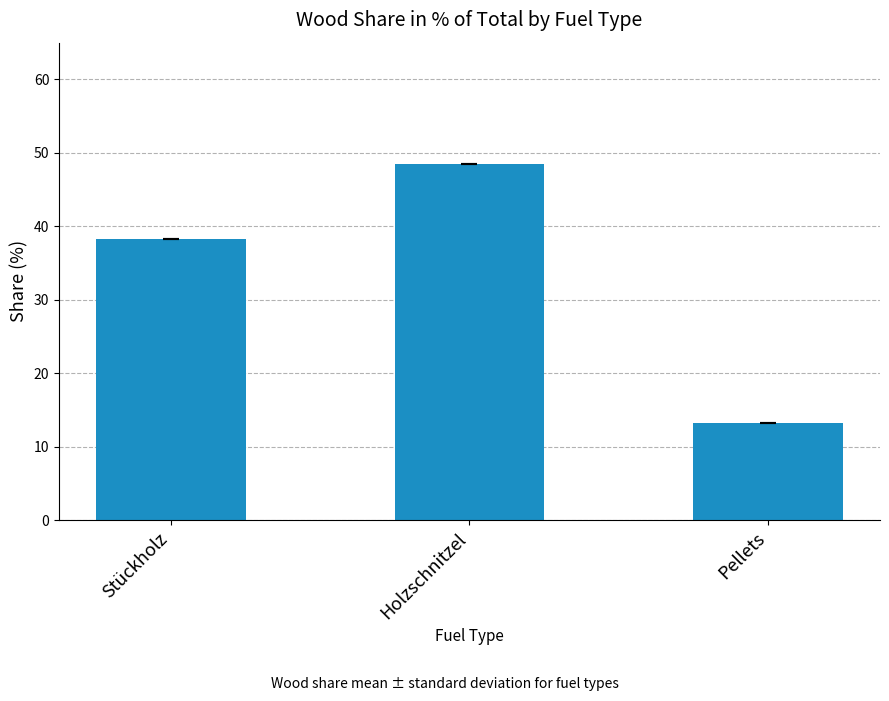

What position from the right is Holzschnitzel?

2